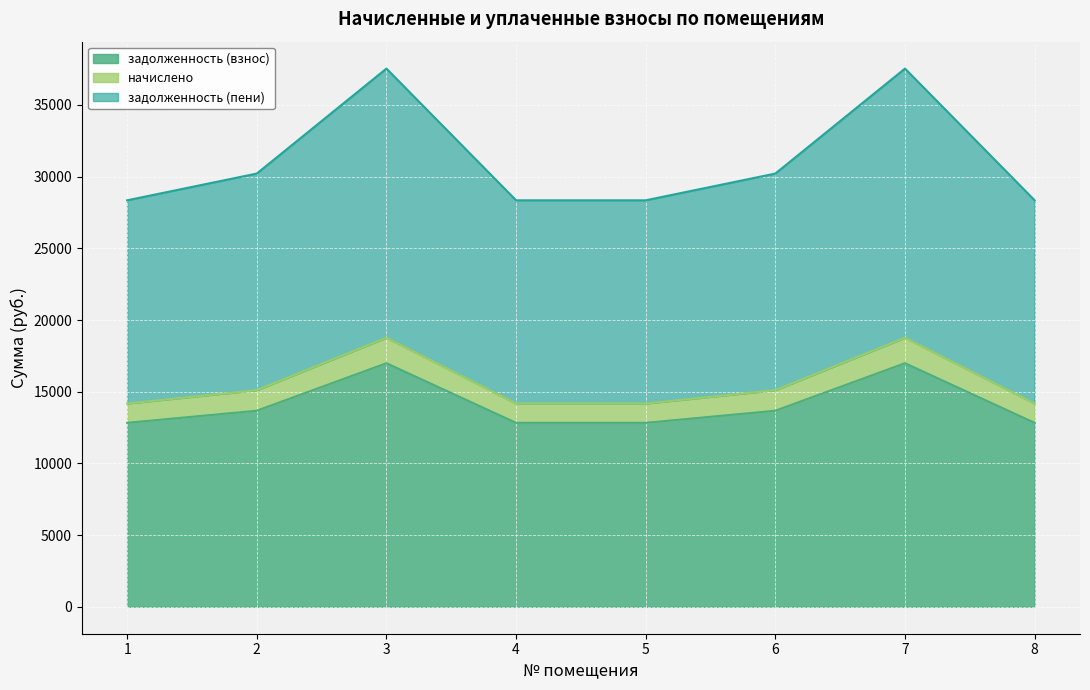

What is the total value across all series at 7?

37536.7